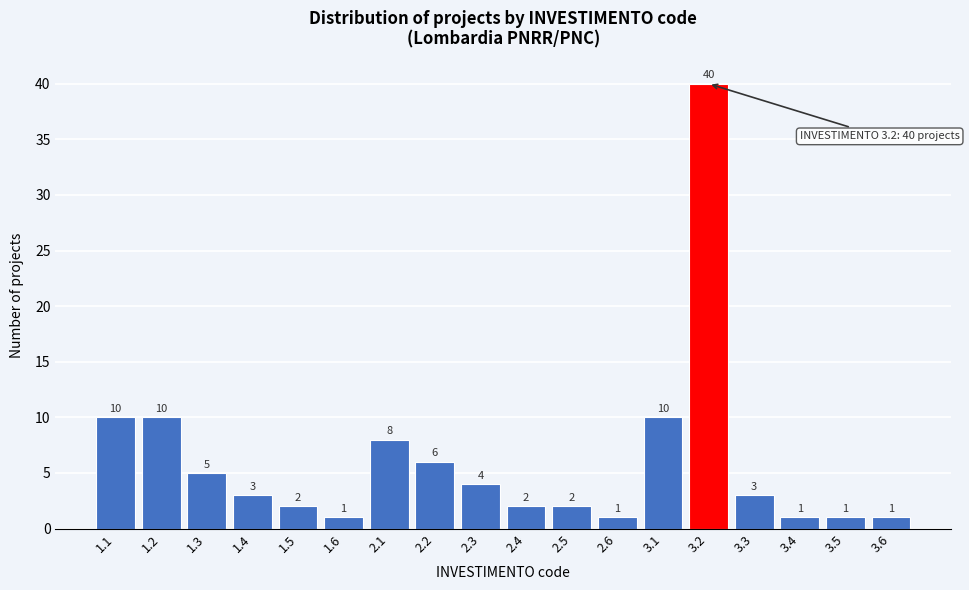

Reading left to right, transcribe all the data shown in this chart.

10	10	5	3	2	1	8	6	4	2	2	1	10	40	3	1	1	1